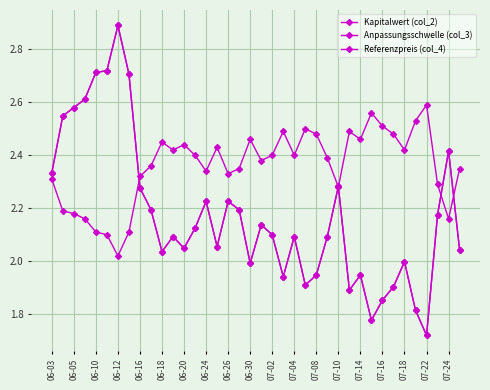

List the series in order of their peak value, highest first.

Anpassungsschwelle (col_3), Referenzpreis (col_4), Kapitalwert (col_2)